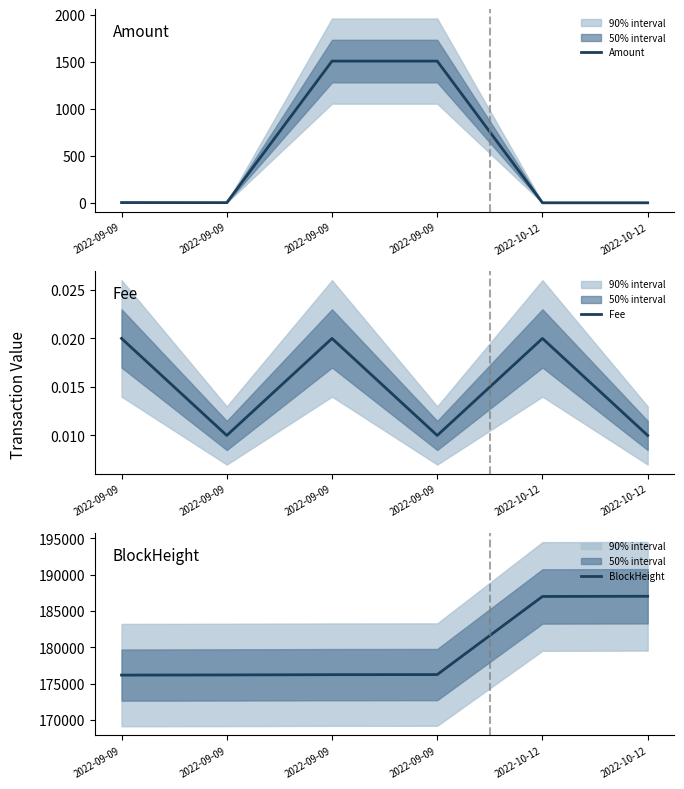

In Fee, how many points are lower than both neighbors (excluding endpoints)?

2